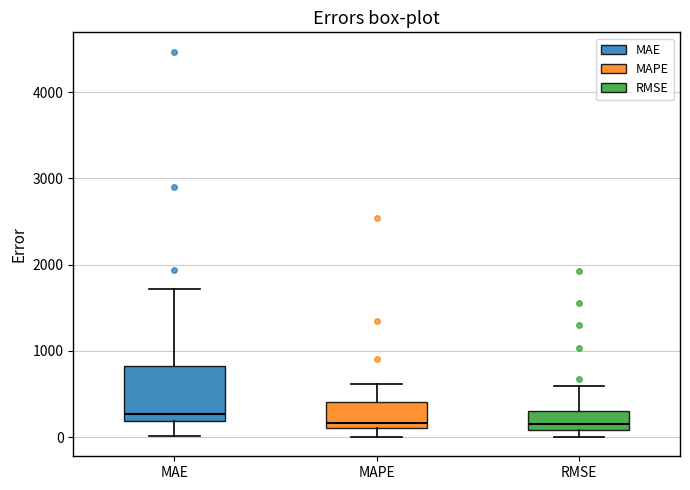

Reading left to right, transcribe this box plot: for each box, give where its median line is, the range the box spans, and where its two whiskers end, as read against the y-axis. The values are not printed on the chart, so give them approximately, as read against the axis.

MAE: median 300, box 200 to 800, whiskers 0 to 1700
MAPE: median 200, box 100 to 400, whiskers 0 to 600
RMSE: median 100 (just above the box's lower edge), box 100 to 300, whiskers 0 to 600